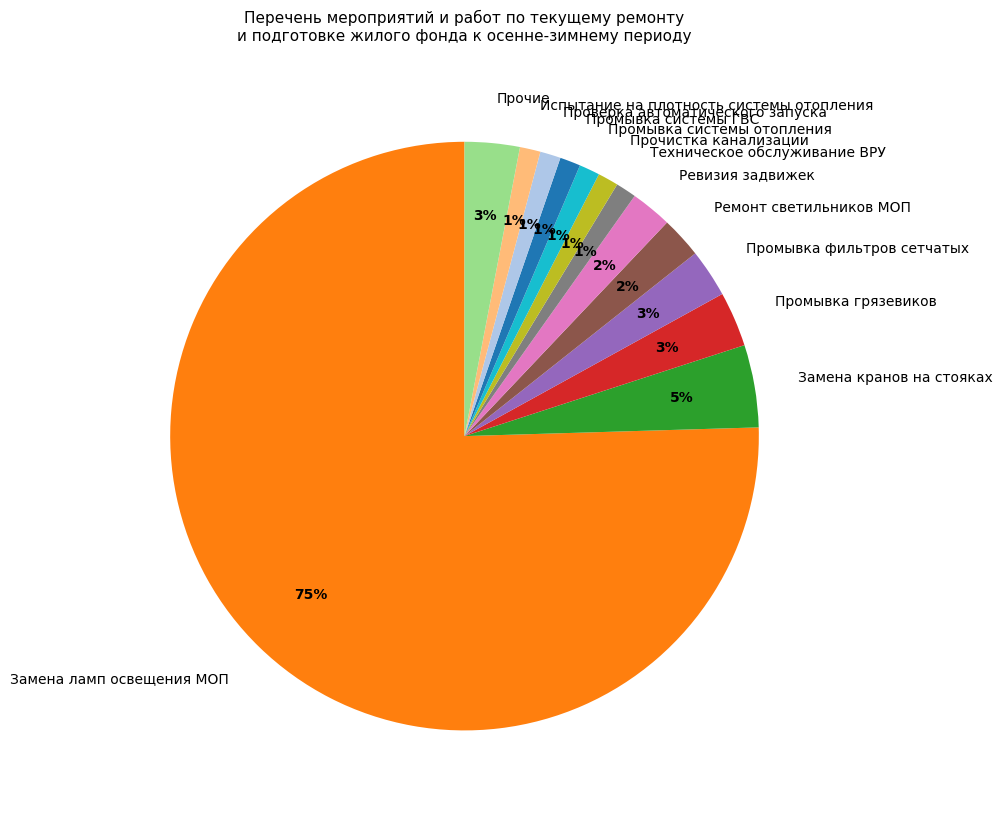

True or false: Замена ламп освещения МОП accounts for 75% of the total.

True